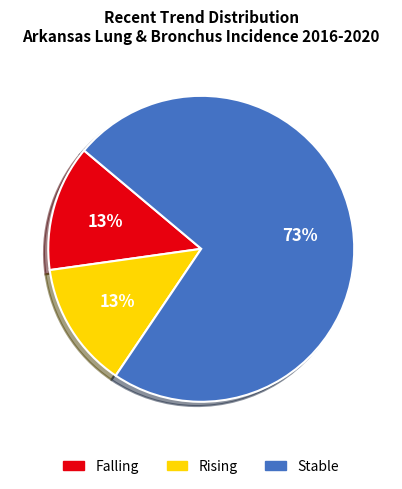

Is there a majority slice in this chart?

Yes